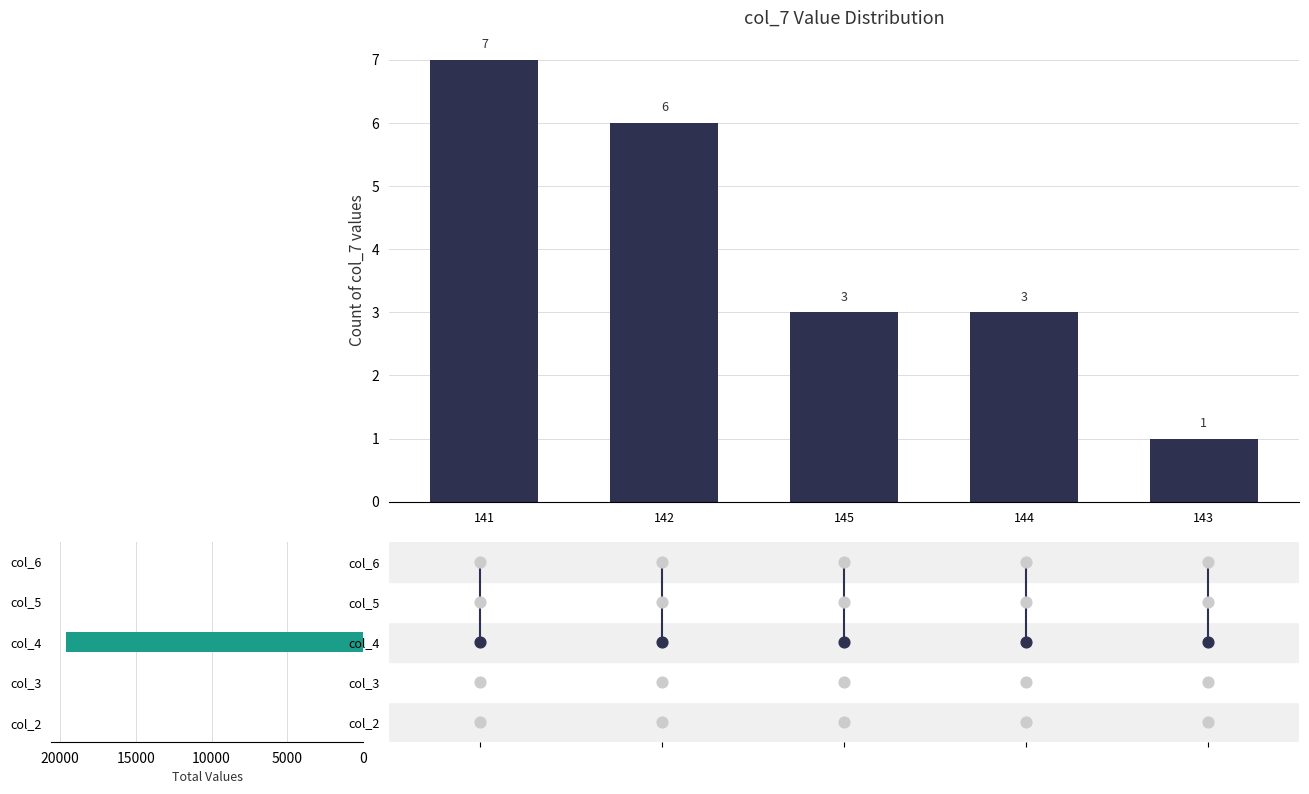

What is the total value across all series at 145?

19608